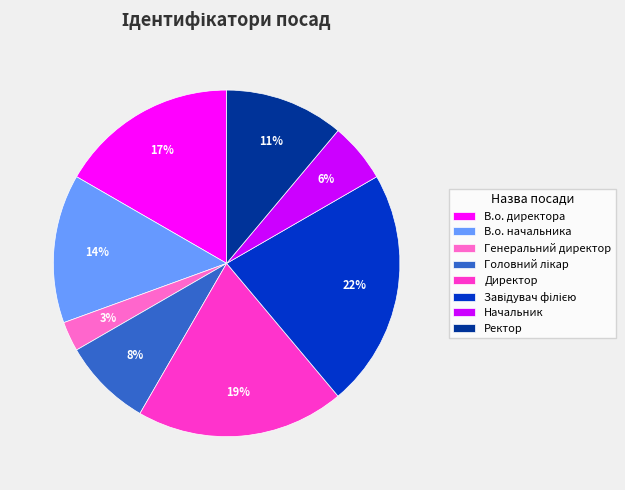

Does any single category account for the majority?

No